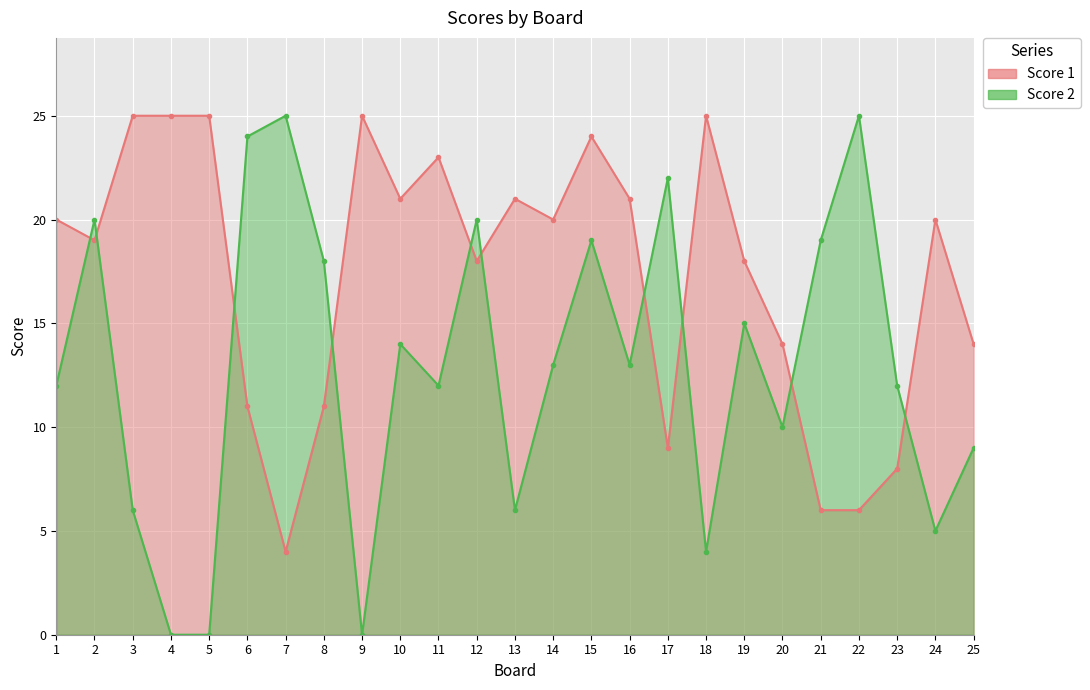

Rank the series by their maximum value, from highest to lowest.

Score 1, Score 2